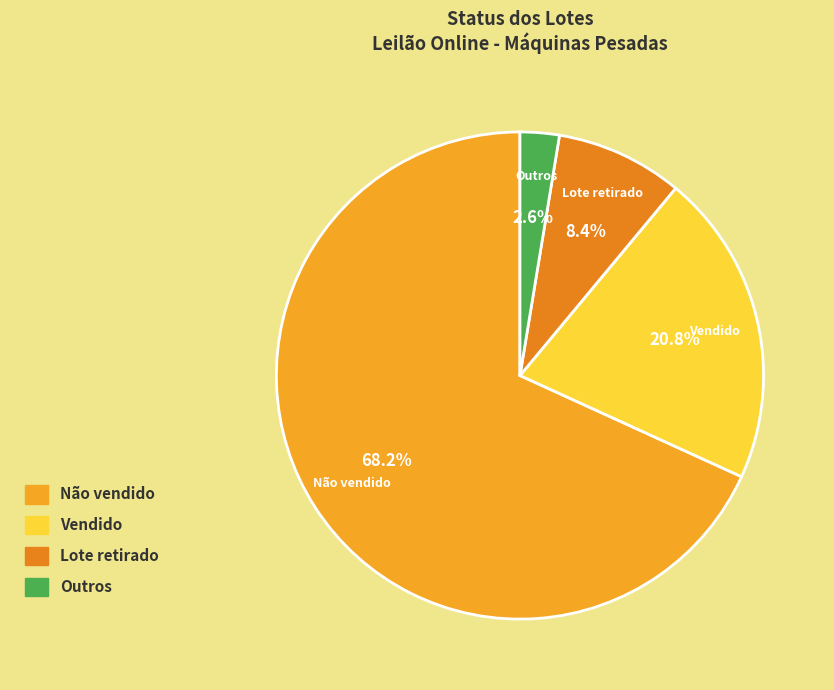

True or false: Outros accounts for 16% of the total.

False